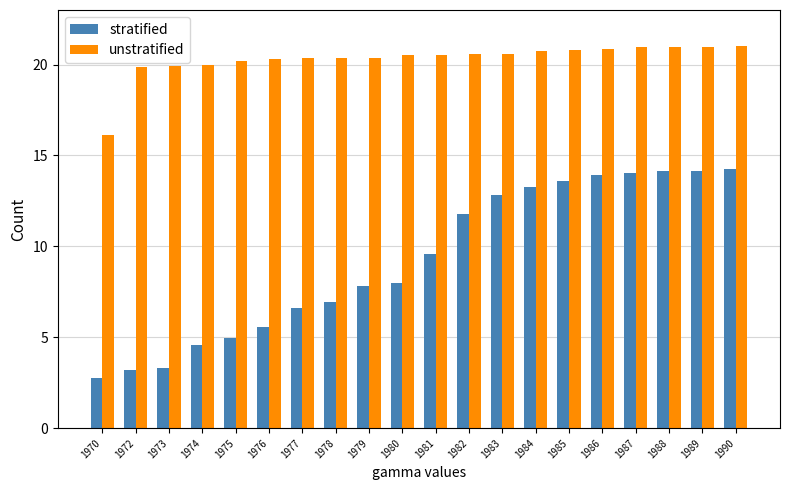

What is the difference between the highest and lowest values at 1977?

13.8